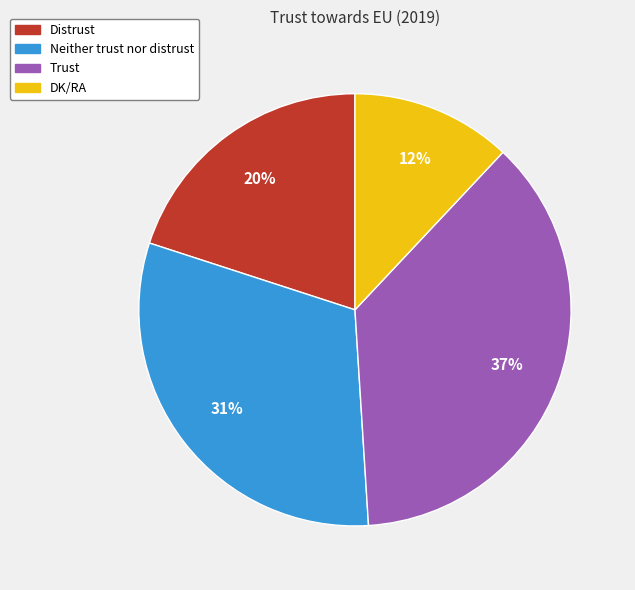

Combined, do DK/RA and Trust account for over 50%?

No